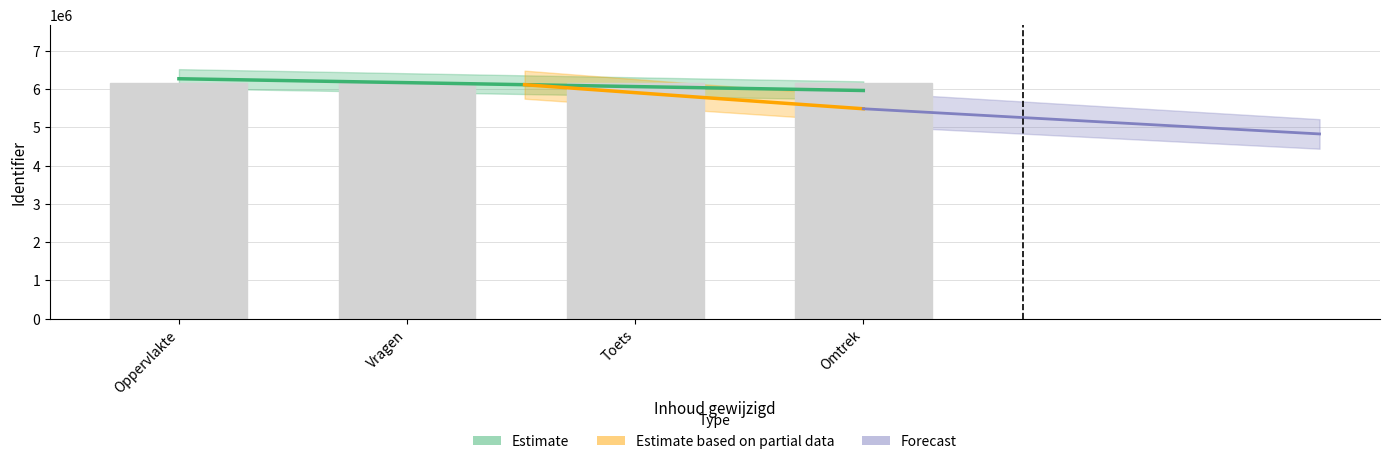

How many data points are less than 6145992?

2